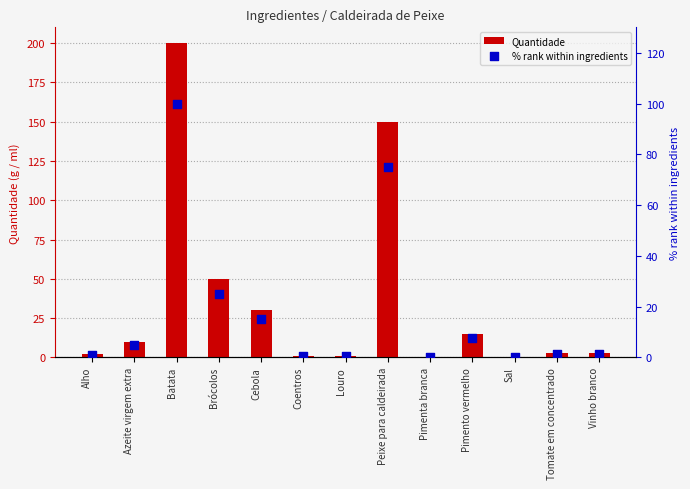

At how many categories does at least one series exceed 110?

2